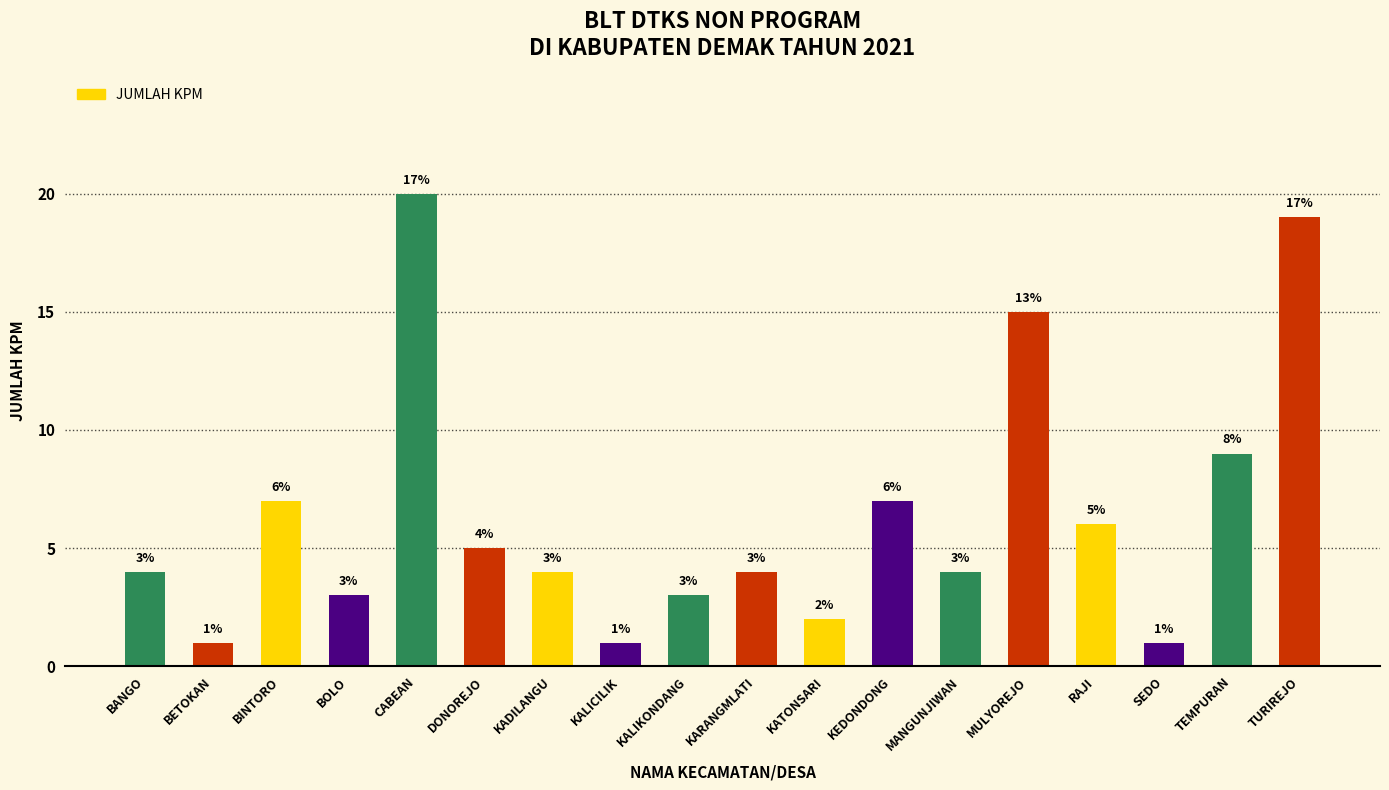

True or false: the data shows 1 at BETOKAN.

True